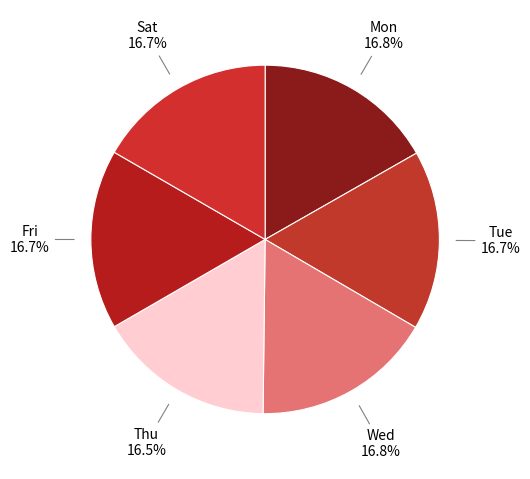

Does Mon account for over 50% of the chart?

No